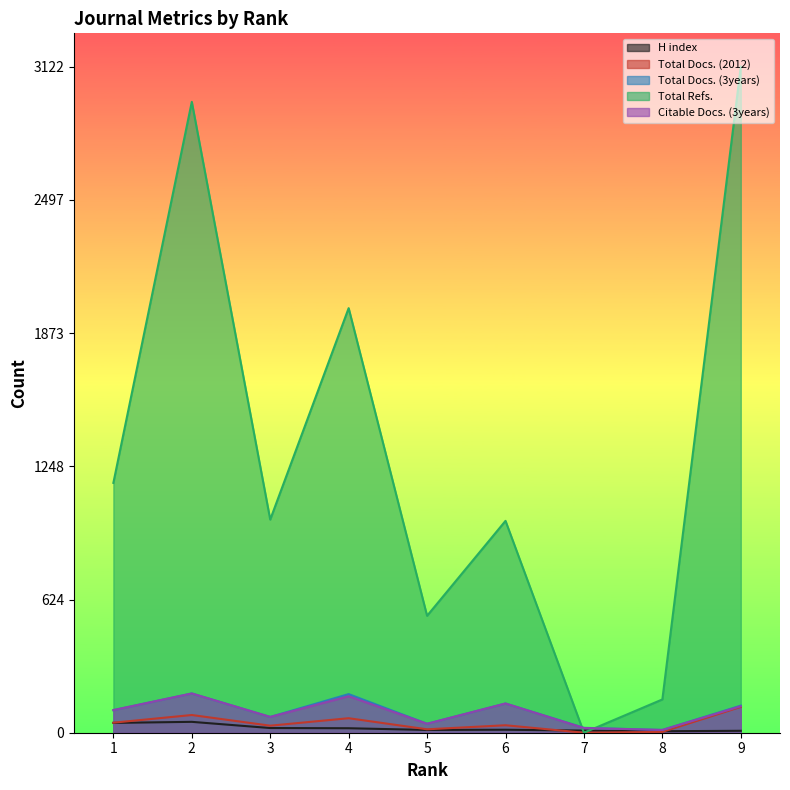

What is the total value across all series at 1?

1476